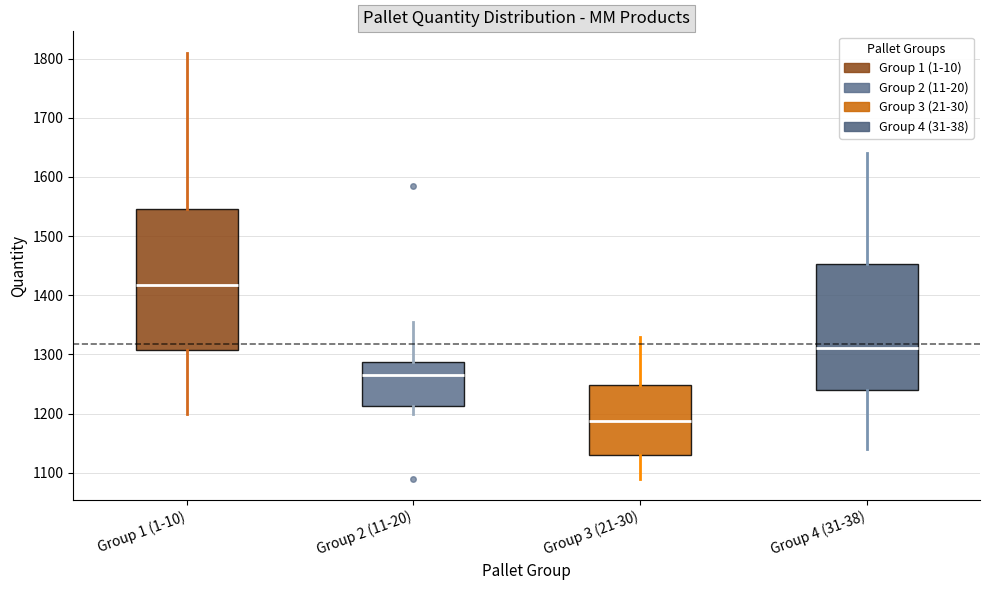

Reading left to right, read every box against the y-axis: the position of its median line, the range the box covers, and the ends of its whiskers. The values are not printed on the chart, so give them approximately, as read against the axis.

Group 1 (1-10): median 1420, box 1310 to 1550, whiskers 1200 to 1810
Group 2 (11-20): median 1270, box 1210 to 1290, whiskers 1200 to 1360
Group 3 (21-30): median 1190, box 1130 to 1250, whiskers 1090 to 1330
Group 4 (31-38): median 1310, box 1240 to 1450, whiskers 1140 to 1640